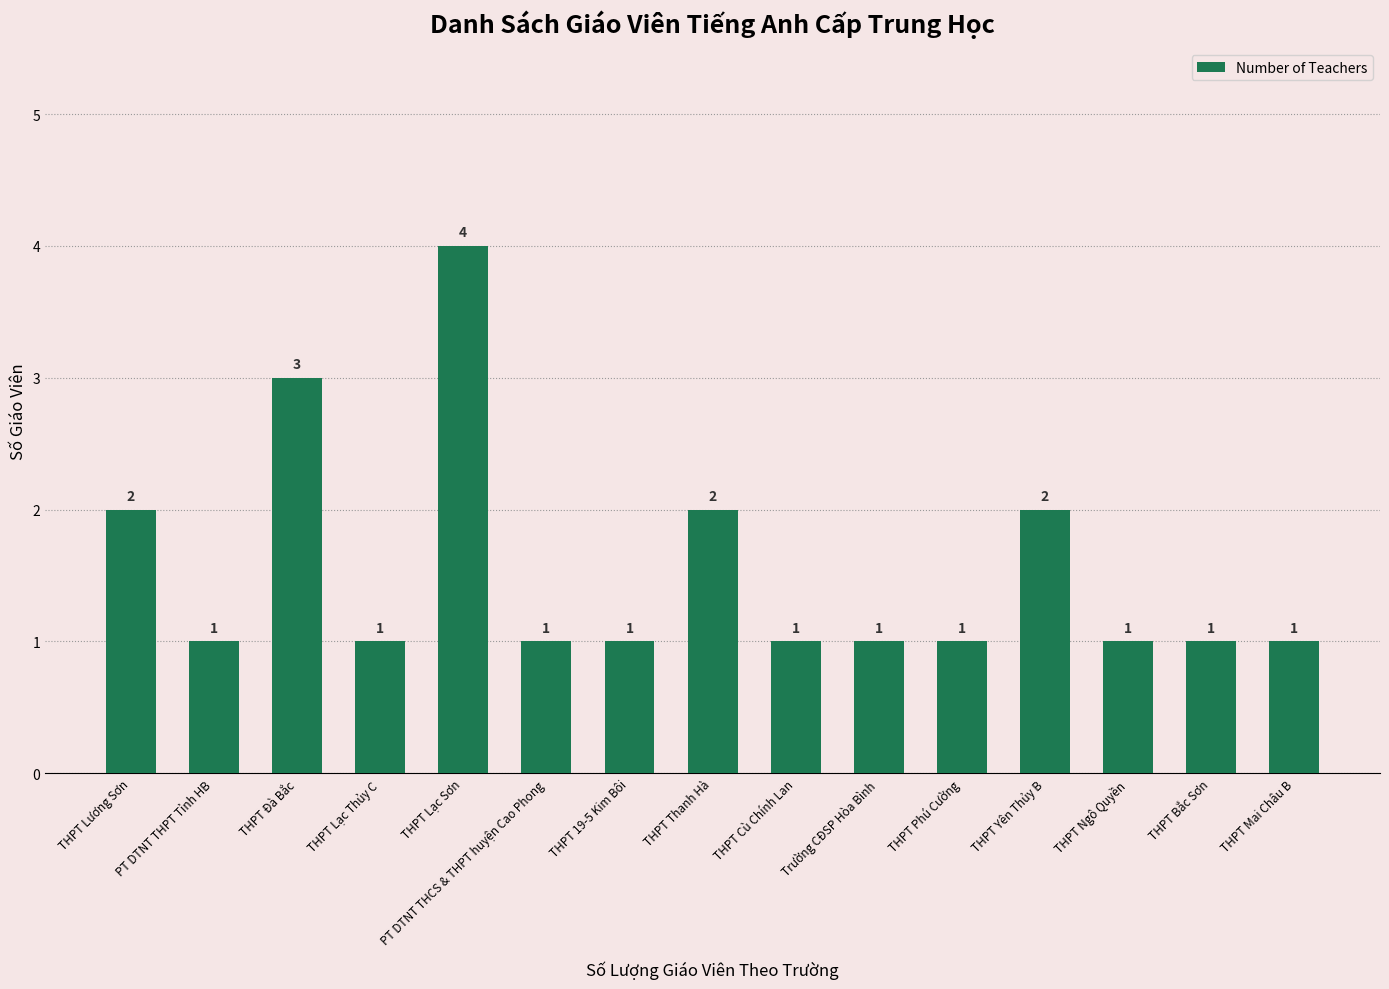

What is the maximum value shown in the chart?

4